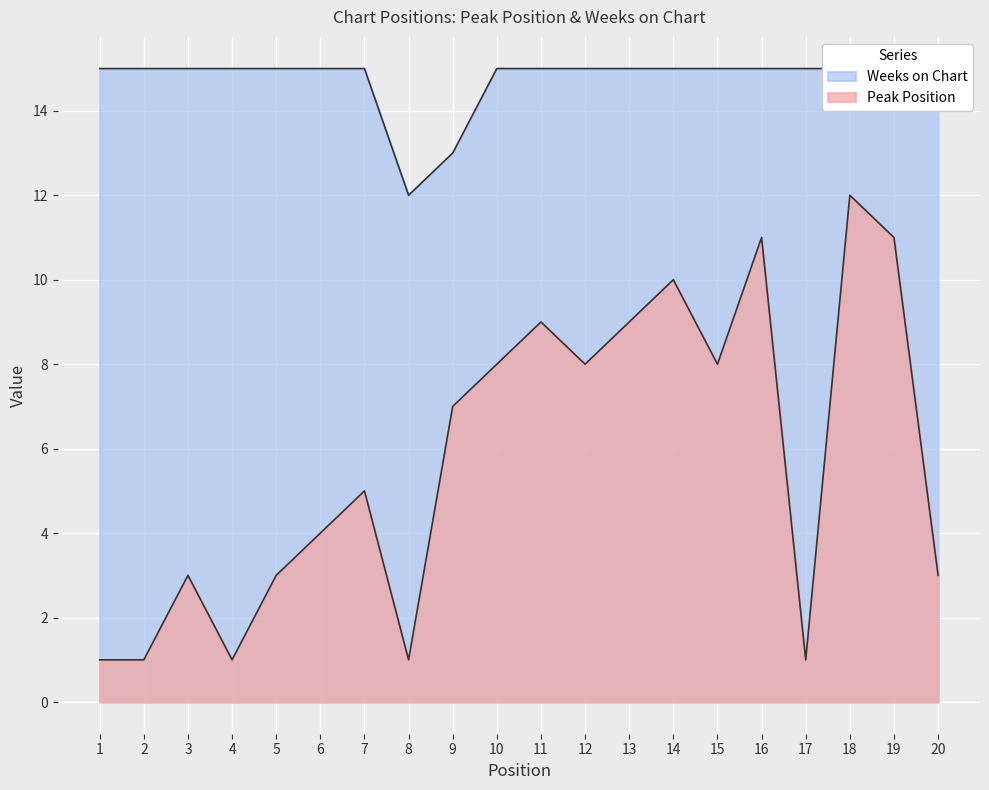

Does the chart display data point markers on the line(s)?

No